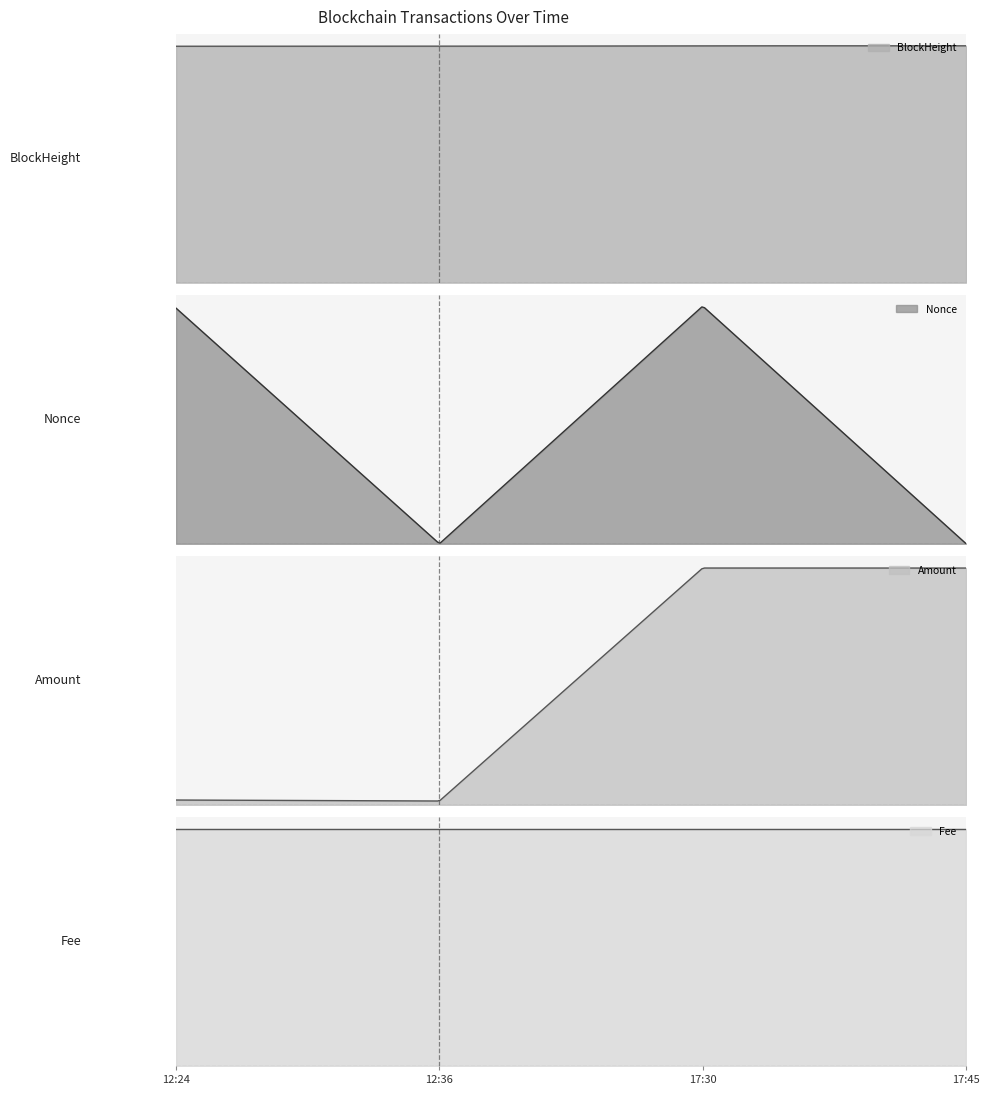

What is the minimum value for Amount?

4.0